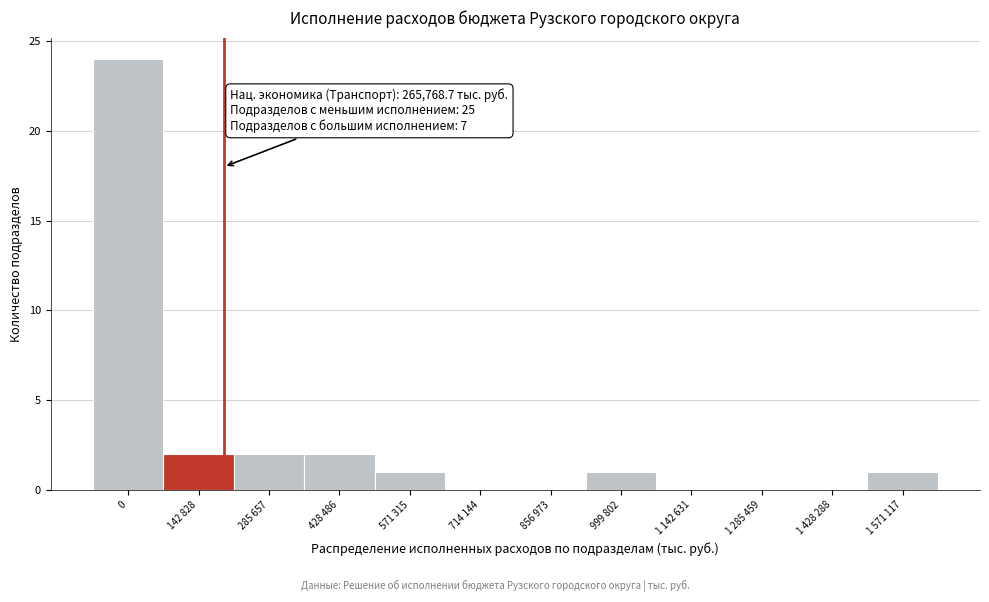

Reading left to right, extract all data points from this chart.

0=24	142 828=2	285 657=2	428 486=2	571 315=1	714 144=0	856 973=0	999 802=1	1 142 631=0	1 285 459=0	1 428 288=0	1 571 117=1